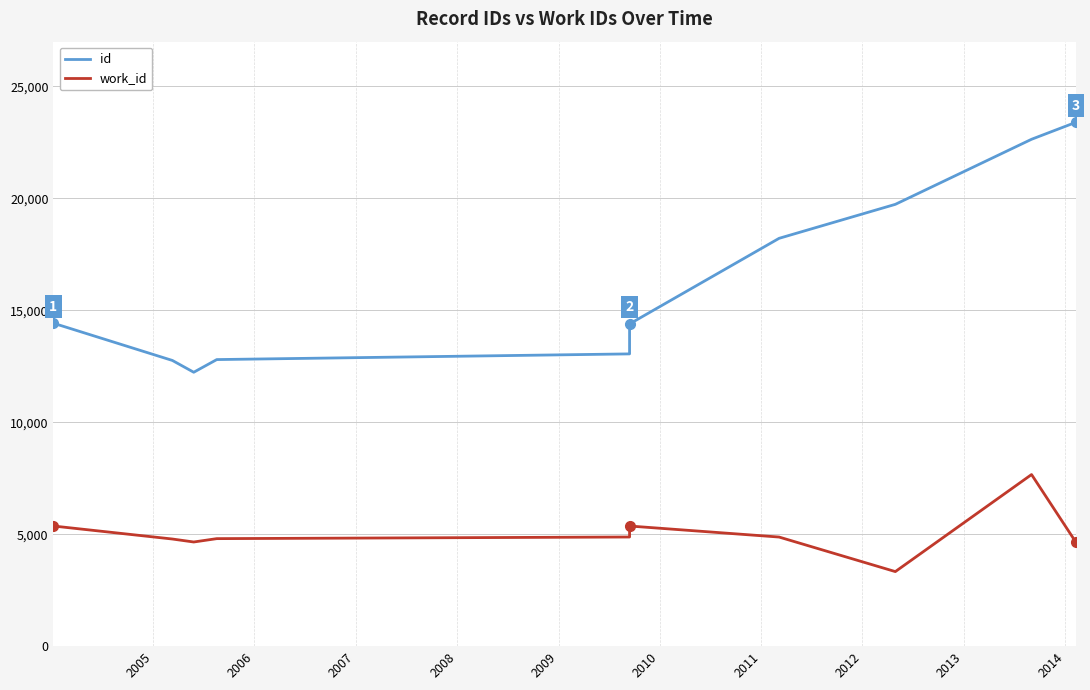

True or false: work_id and id cross at least once.

False